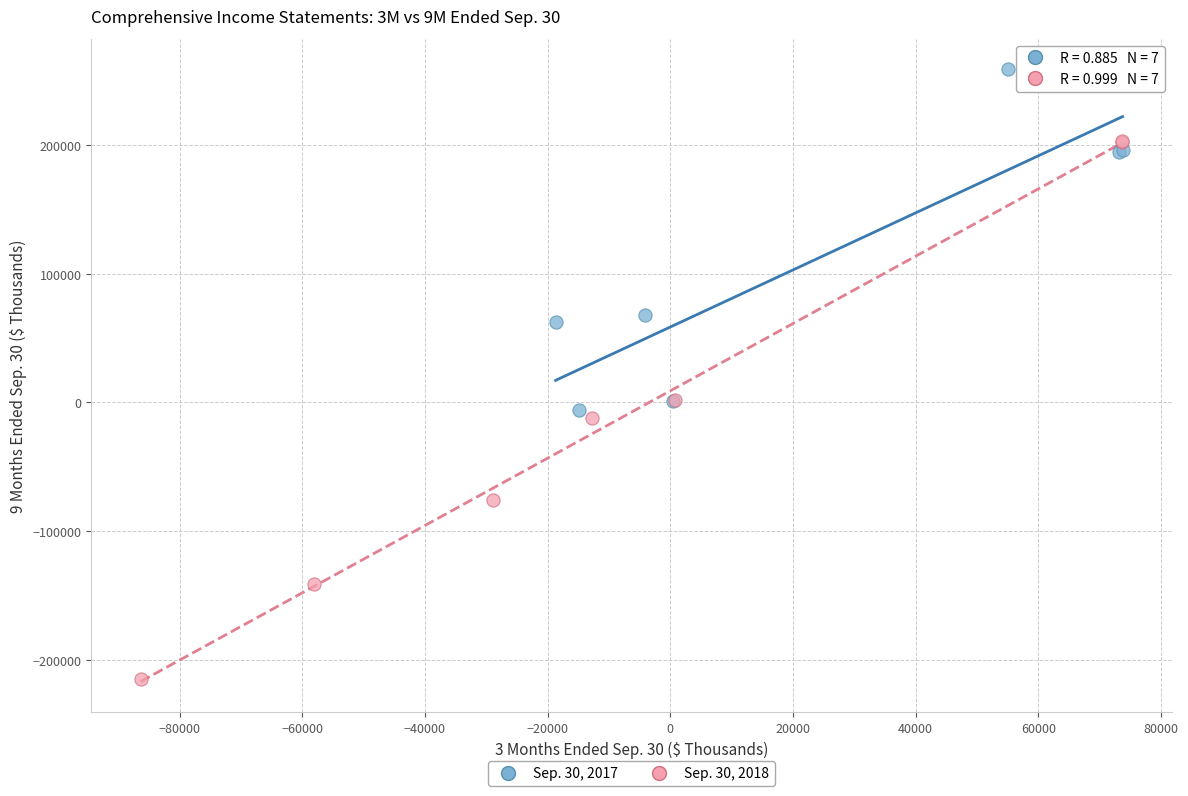

Which series reaches the minimum Y coordinate?

Sep. 30, 2018